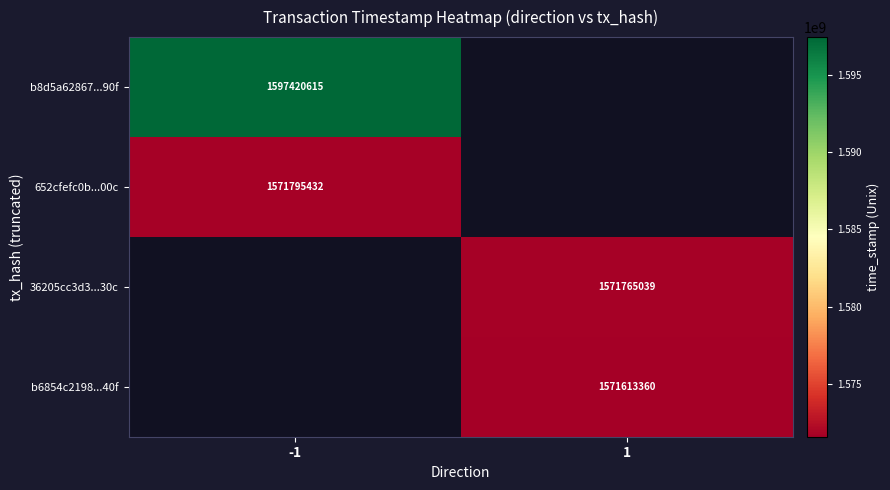

The 36205cc3d3...30c series shows 549577844 at 1. True or false?

False